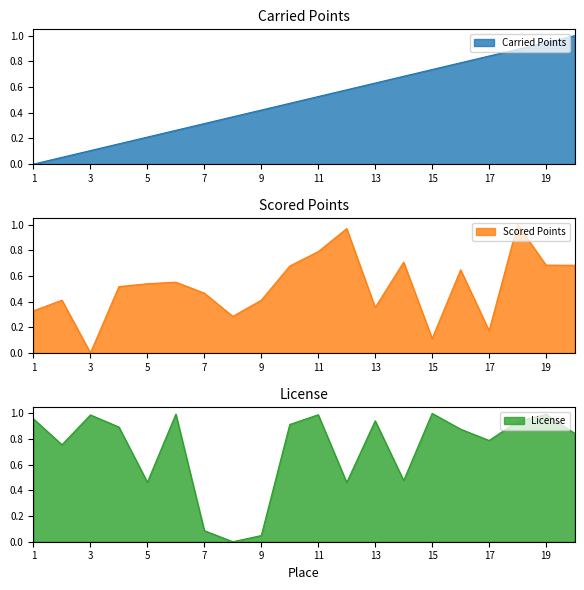

The Scored Points series shows 0.7 at 10. True or false?

True